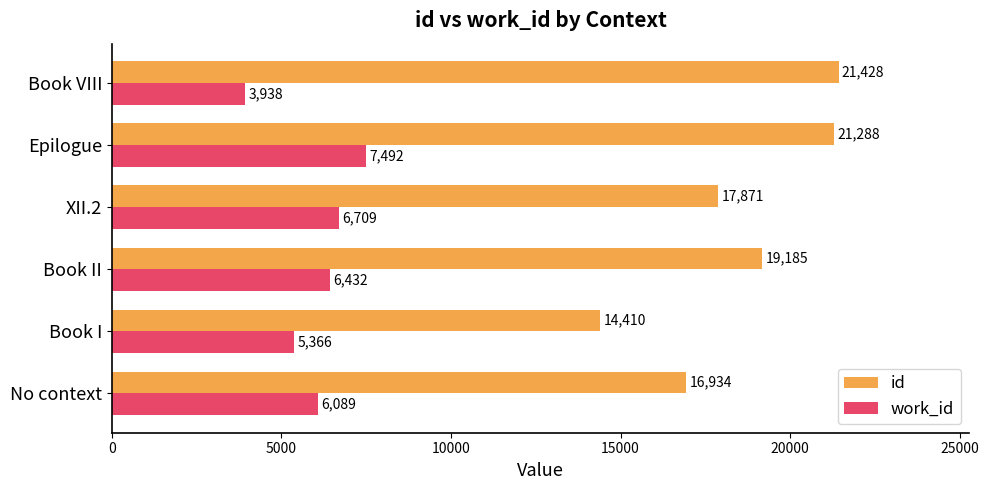

At how many categories does at least one series exceed 14923?

5